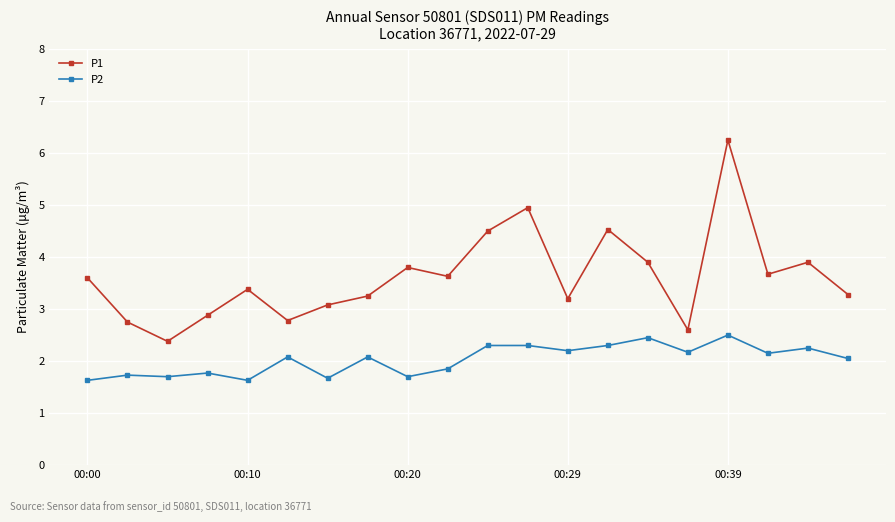

At how many categories does at least one series exceed 4?

4